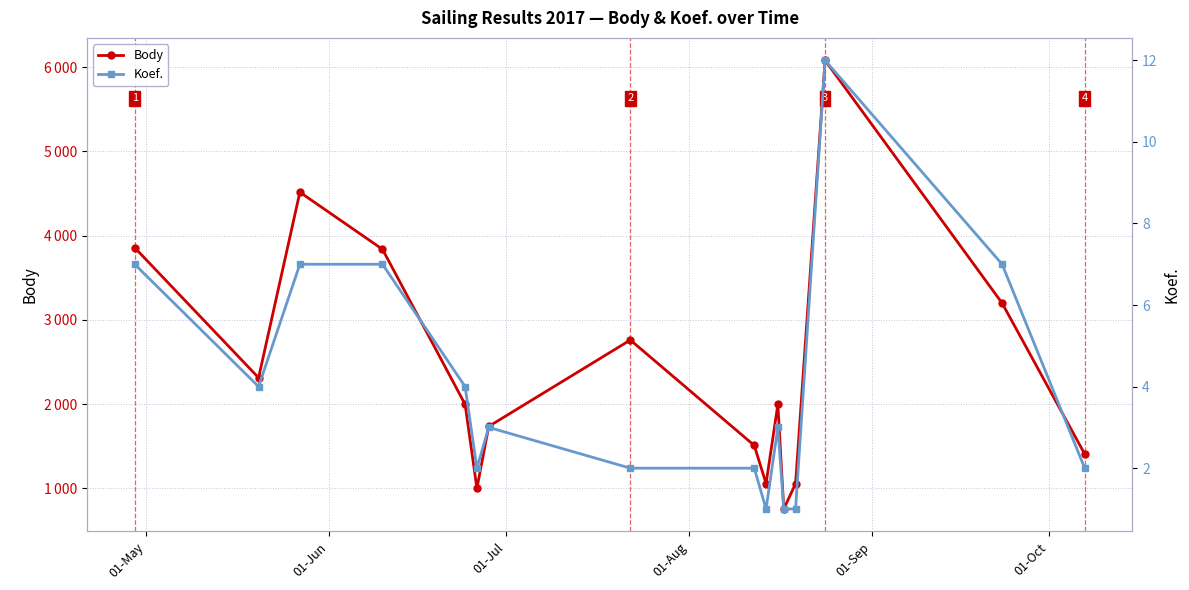

Is the value of Koef. at 12 greater than the value of Body at 12?

No